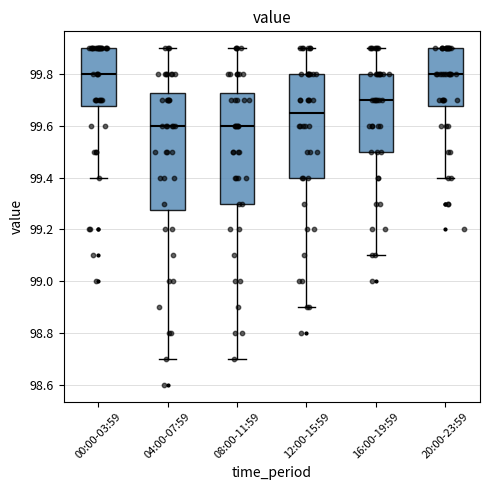

Where is the lower edge of the box for 16:00-19:59 on the y-axis? The values are not printed on the chart, so give them approximately, as read against the axis.

99.50